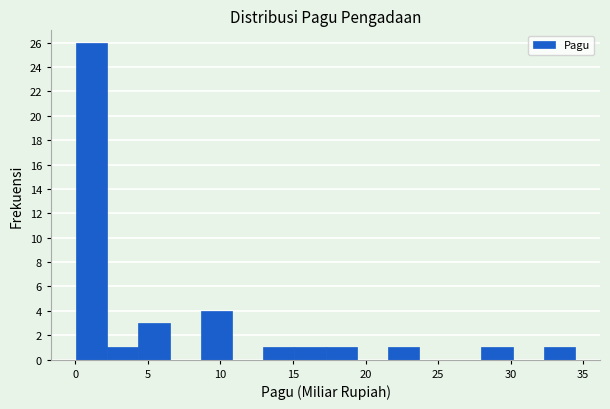

Reading left to right, list every bar in this chart as the range it spans on the x-axis followed by its height. Neither the bar edges nor the heights are printed on the chart, so give them approximately, as read against the axes.

0.0 to 2.0: 26
2.0 to 4.5: 1
4.5 to 6.5: 3
6.5 to 8.5: 0
8.5 to 11.0: 4
11.0 to 13.0: 0
13.0 to 15.0: 1
15.0 to 17.0: 1
17.0 to 19.5: 1
19.5 to 21.5: 0
21.5 to 23.5: 1
23.5 to 26.0: 0
26.0 to 28.0: 0
28.0 to 30.0: 1
30.0 to 32.5: 0
32.5 to 34.5: 1